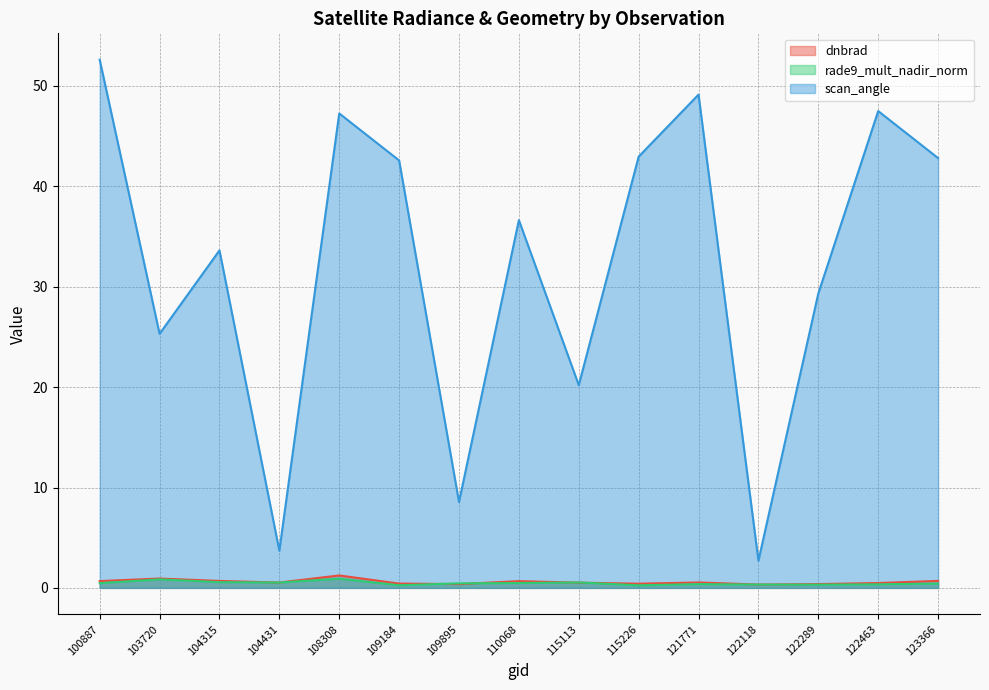

At which category is the sum across all series the highest?

100887